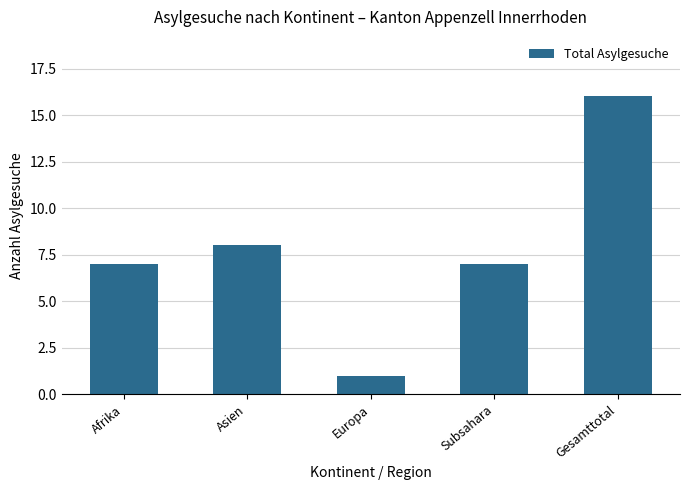

What is the sum of all values?

39